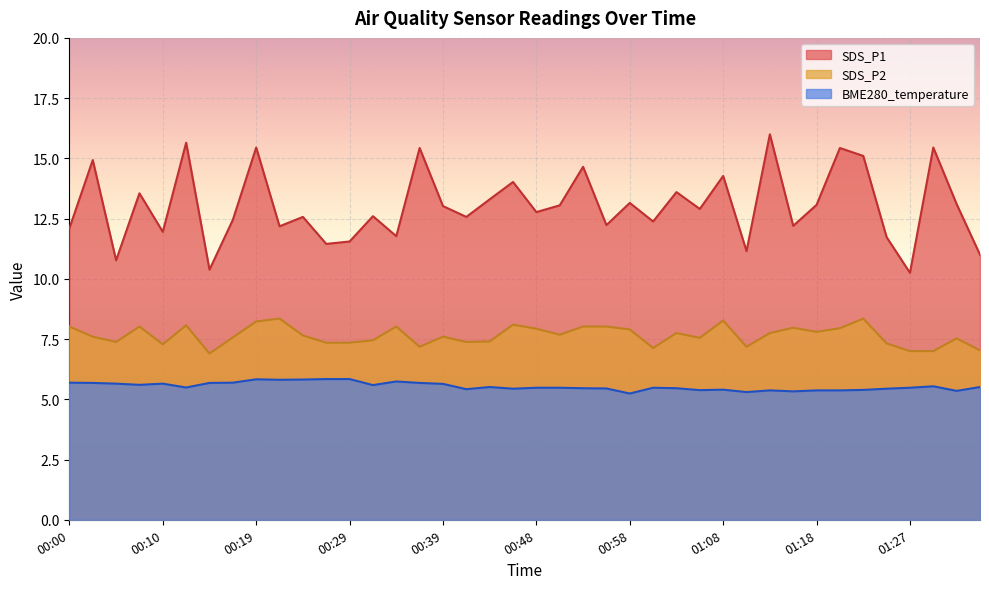

What is the maximum value for BME280_temperature?

5.8